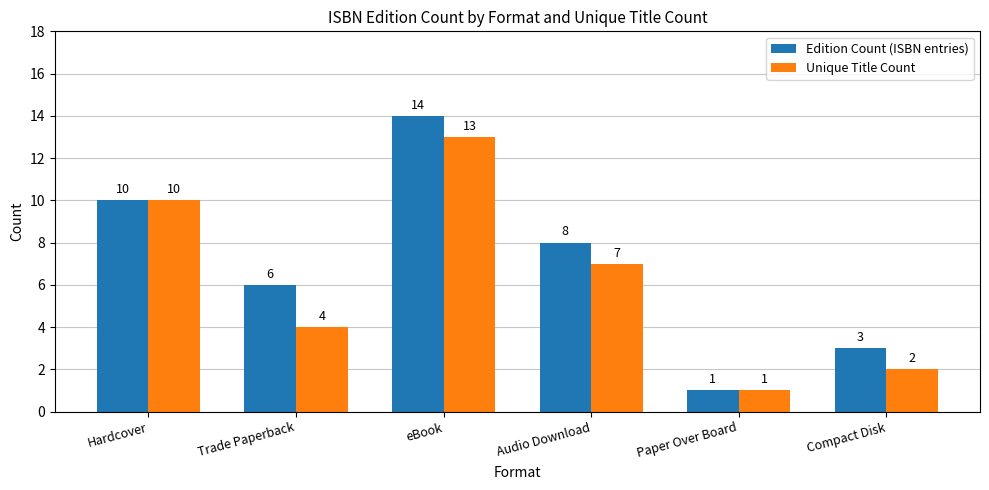

How many data points in Unique Title Count are less than 7?

3